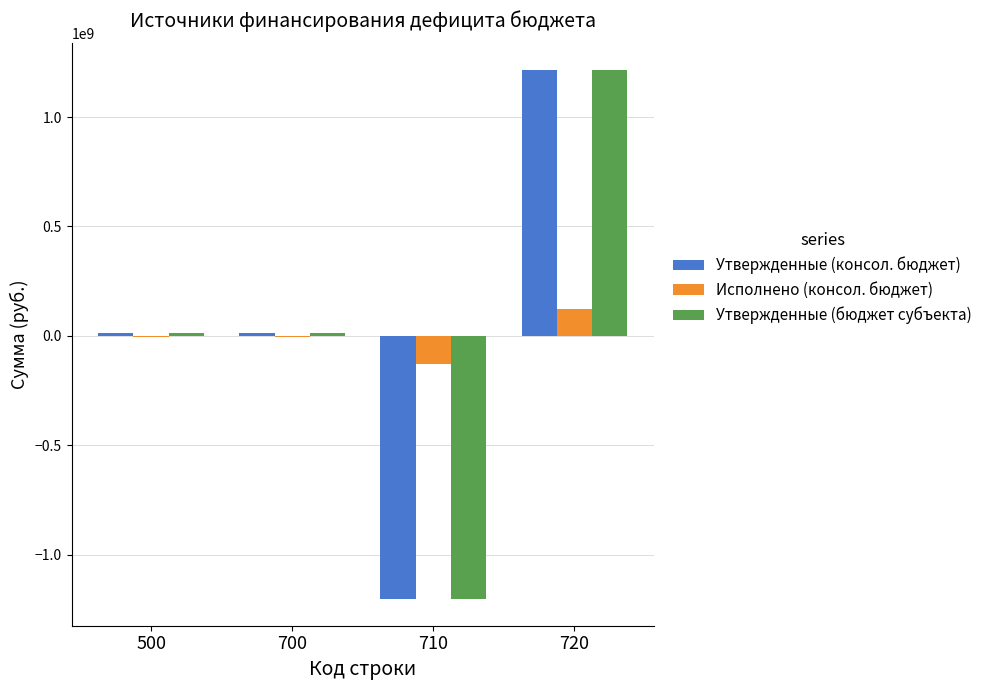

Is it true that Исполнено (консол. бюджет) equals -127975068.0 at 710?

True